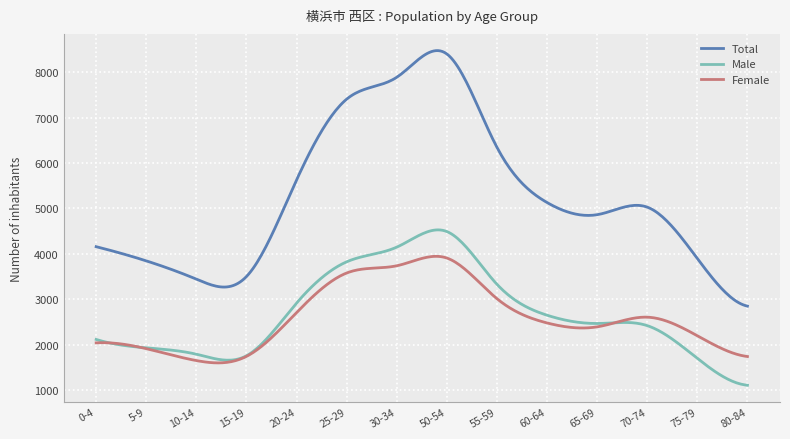

Which series has the largest range (max minus min)?

Total